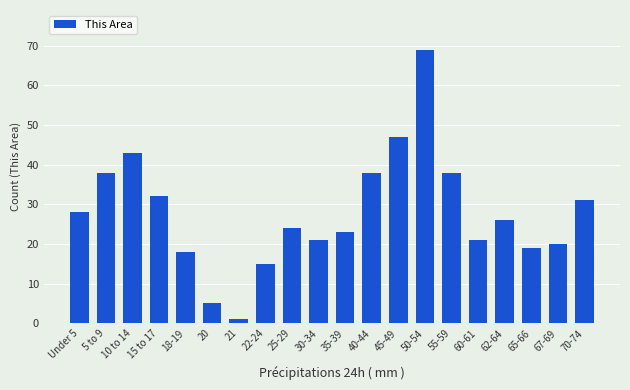

Reading left to right, what are all the values shown in this chart?

Under 5=28	5 to 9=38	10 to 14=43	15 to 17=32	18-19=18	20=5	21=1	22-24=15	25-29=24	30-34=21	35-39=23	40-44=38	45-49=47	50-54=69	55-59=38	60-61=21	62-64=26	65-66=19	67-69=20	70-74=31